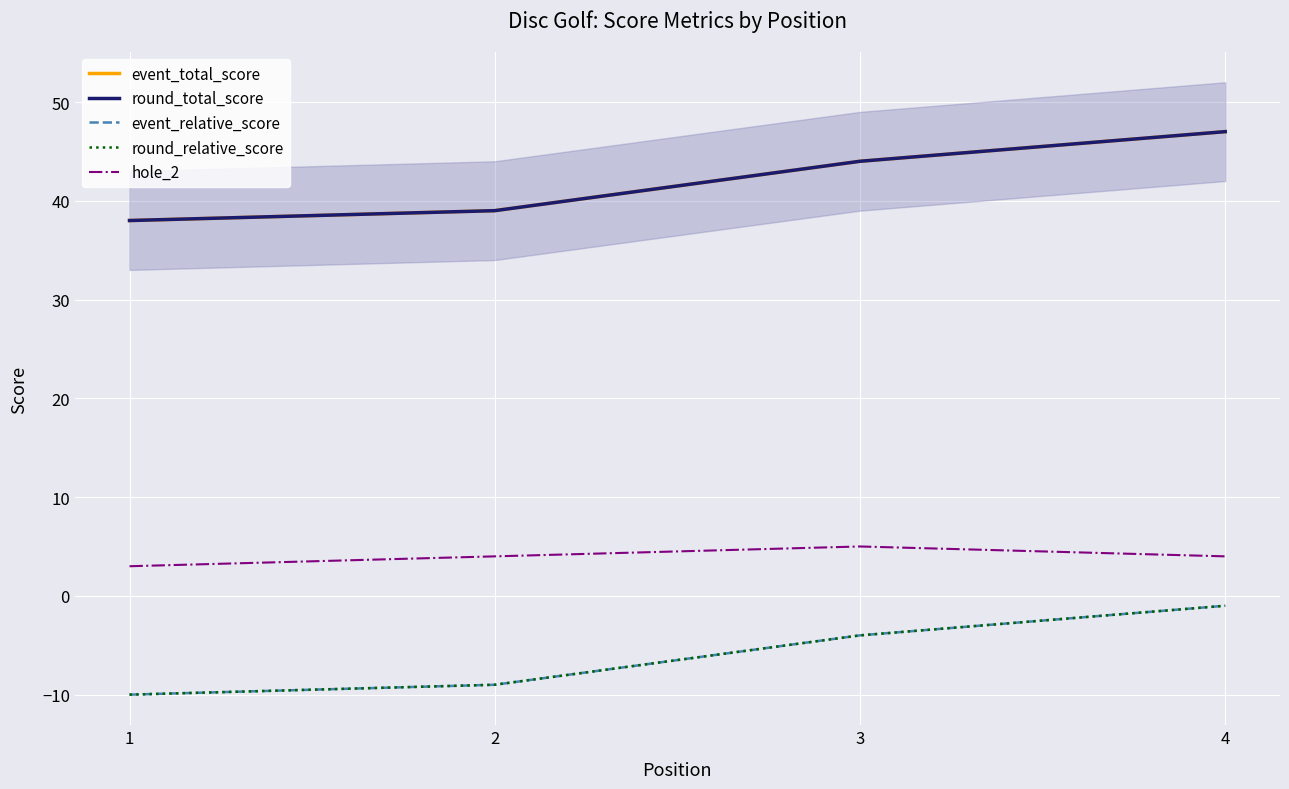

Between 3 and 4, which series saw the biggest shift?

event_total_score